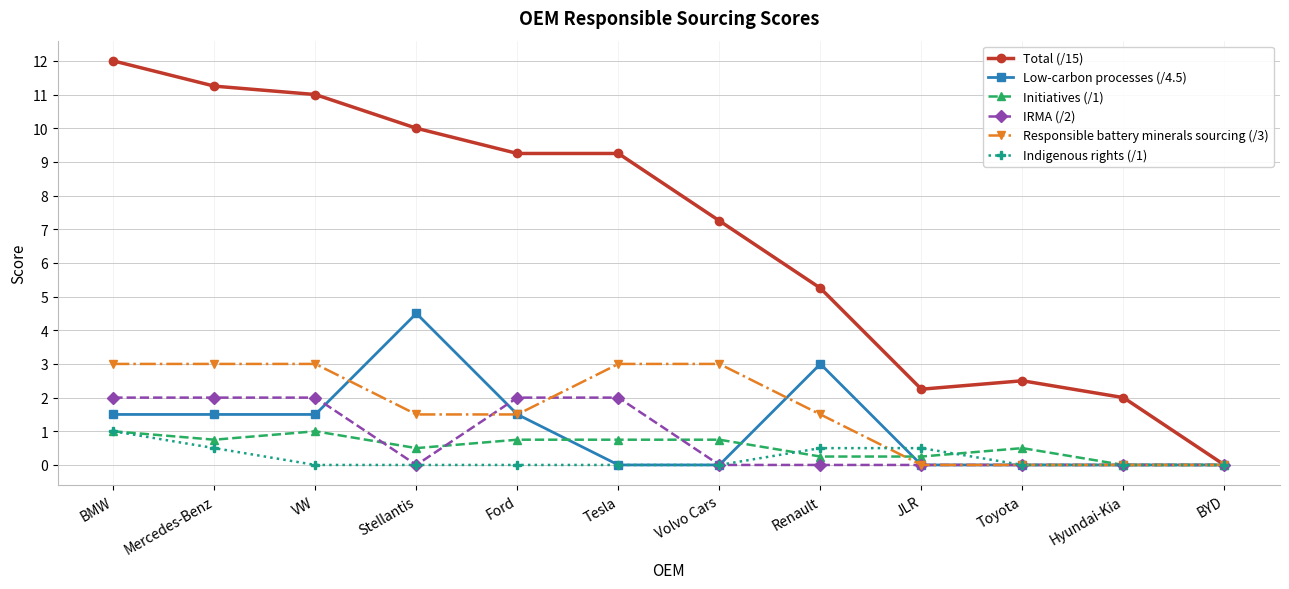

Which series has the widest spread of values?

Total (/15)